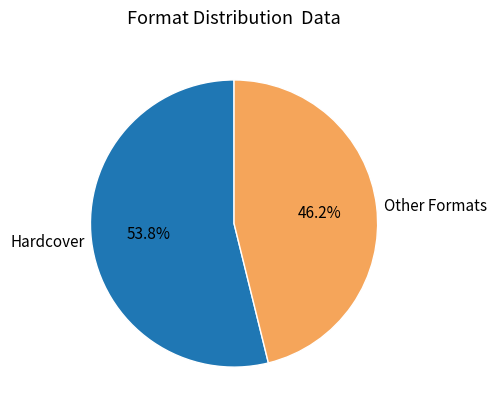

What is the ratio of the value at Other Formats to the value at Hardcover?

0.9